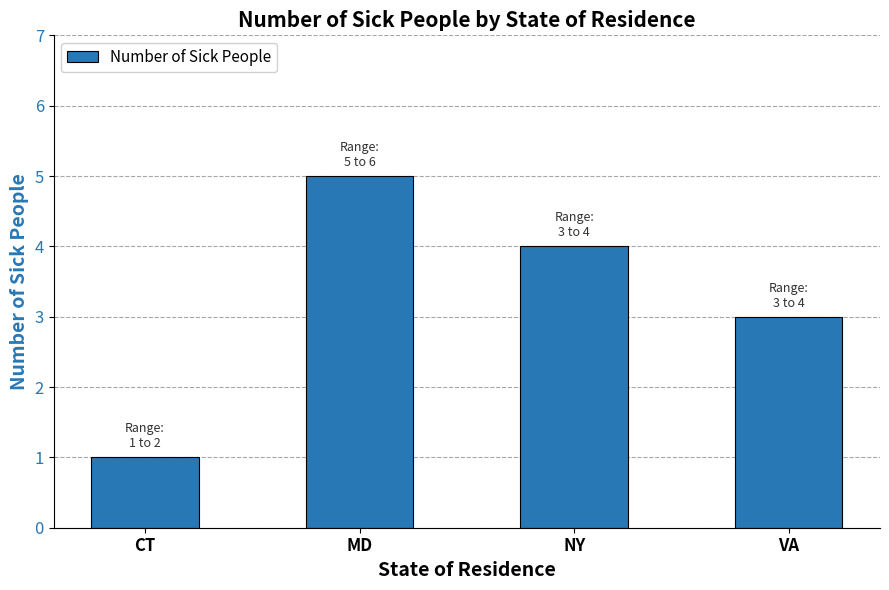

How many distinct data groups are displayed?

1